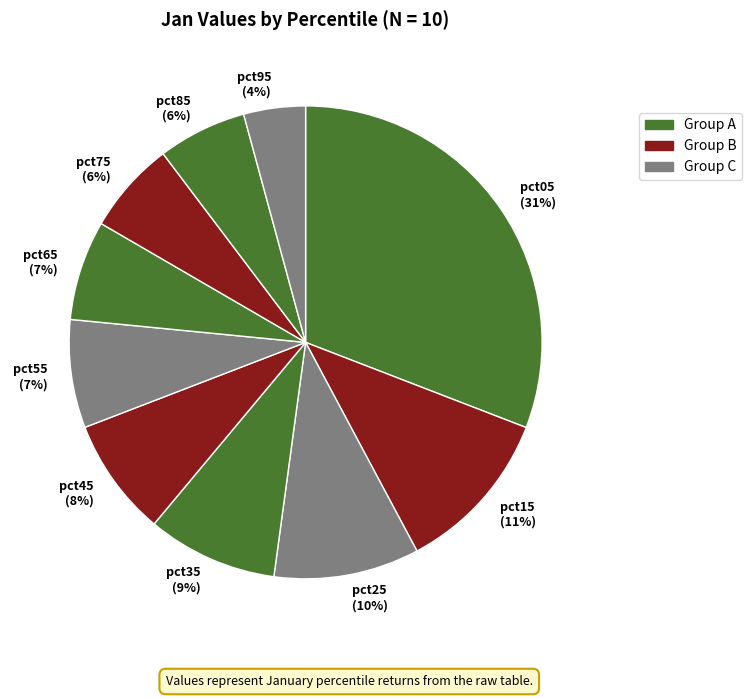

To the nearest percent, what percentage of the pie is pct75?

6%